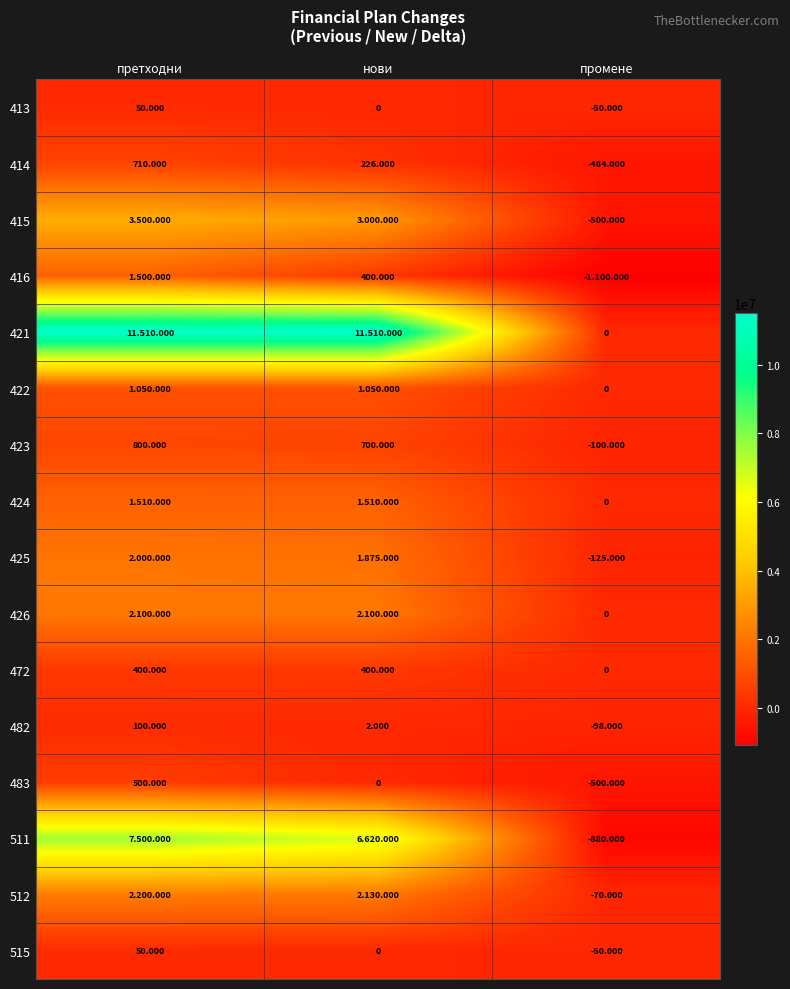

True or false: 422 has a value of 1795669 at претходни.

False